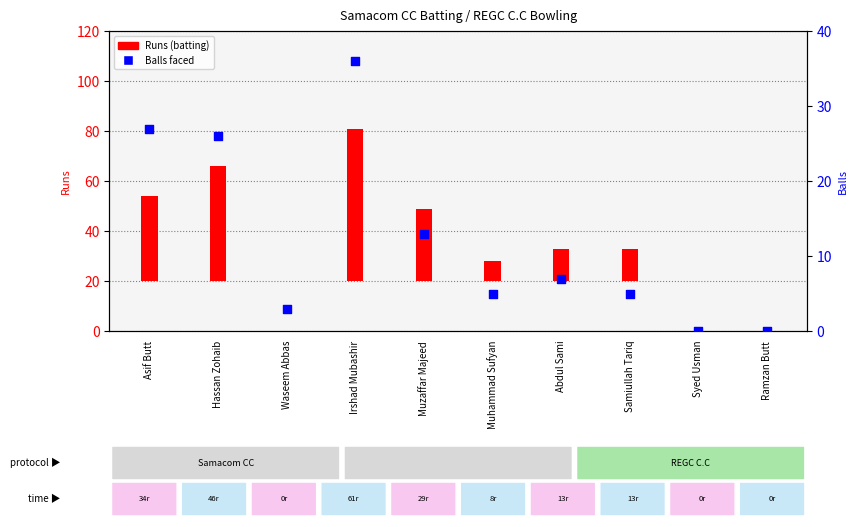

Between Hassan Zohaib and Irshad Mubashir, which is larger?

Irshad Mubashir